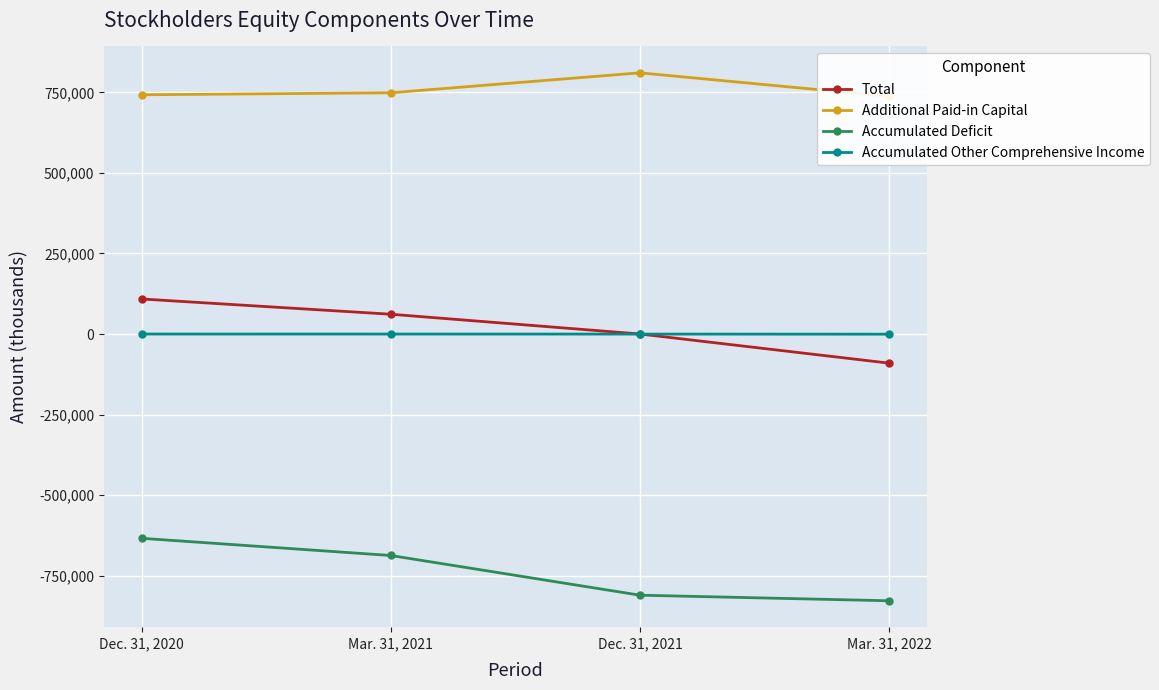

How many intersections are there between Total and Accumulated Other Comprehensive Income?

1